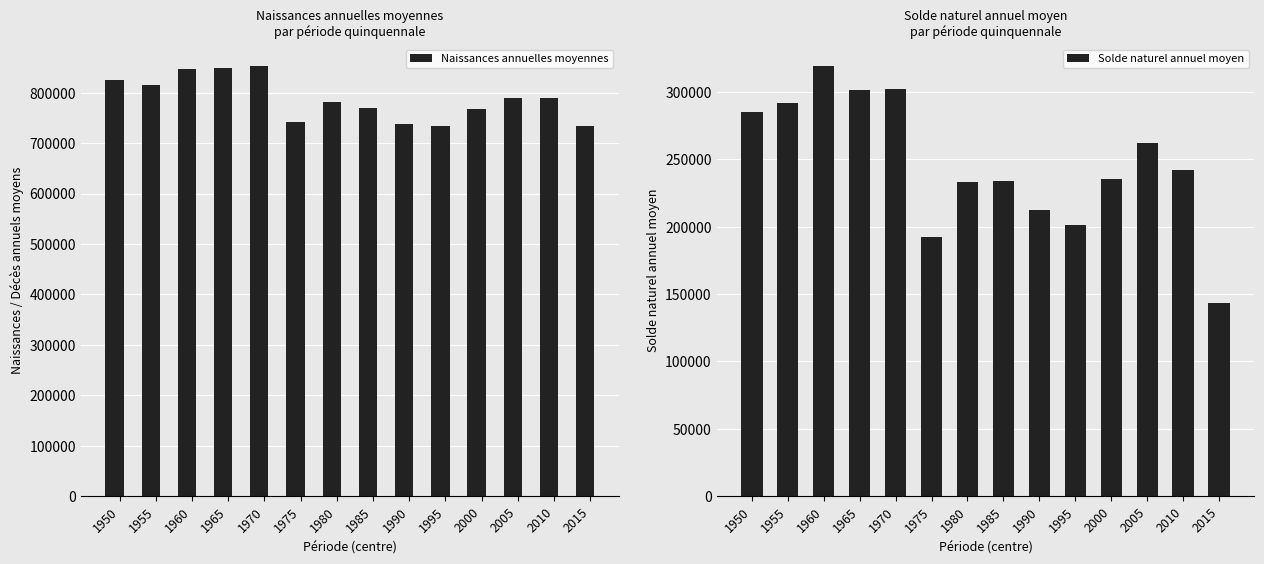

Count the number of categories in the chart.

14